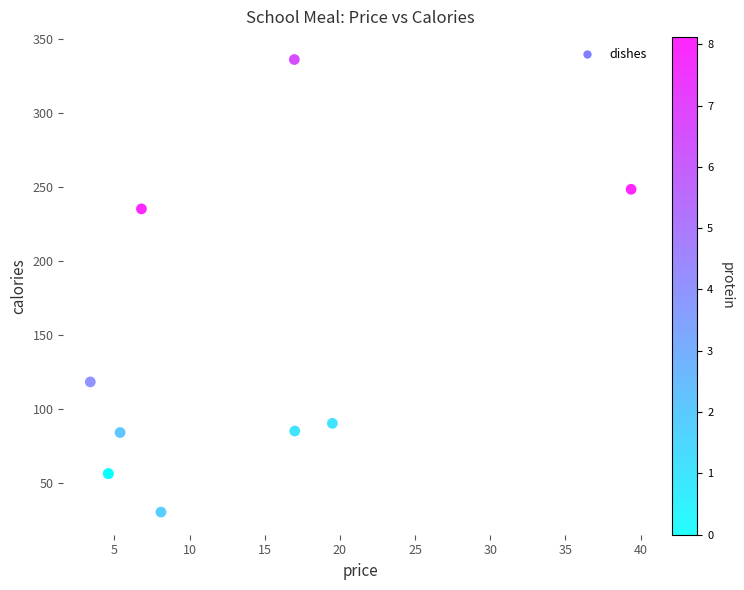

What Y value in the scatter plot is closest to 182?

235.0